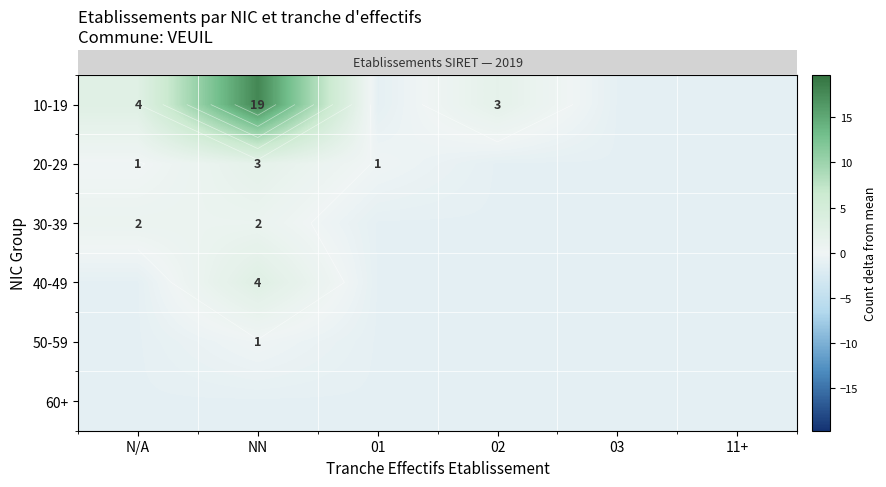

Count the number of categories in the chart.

6